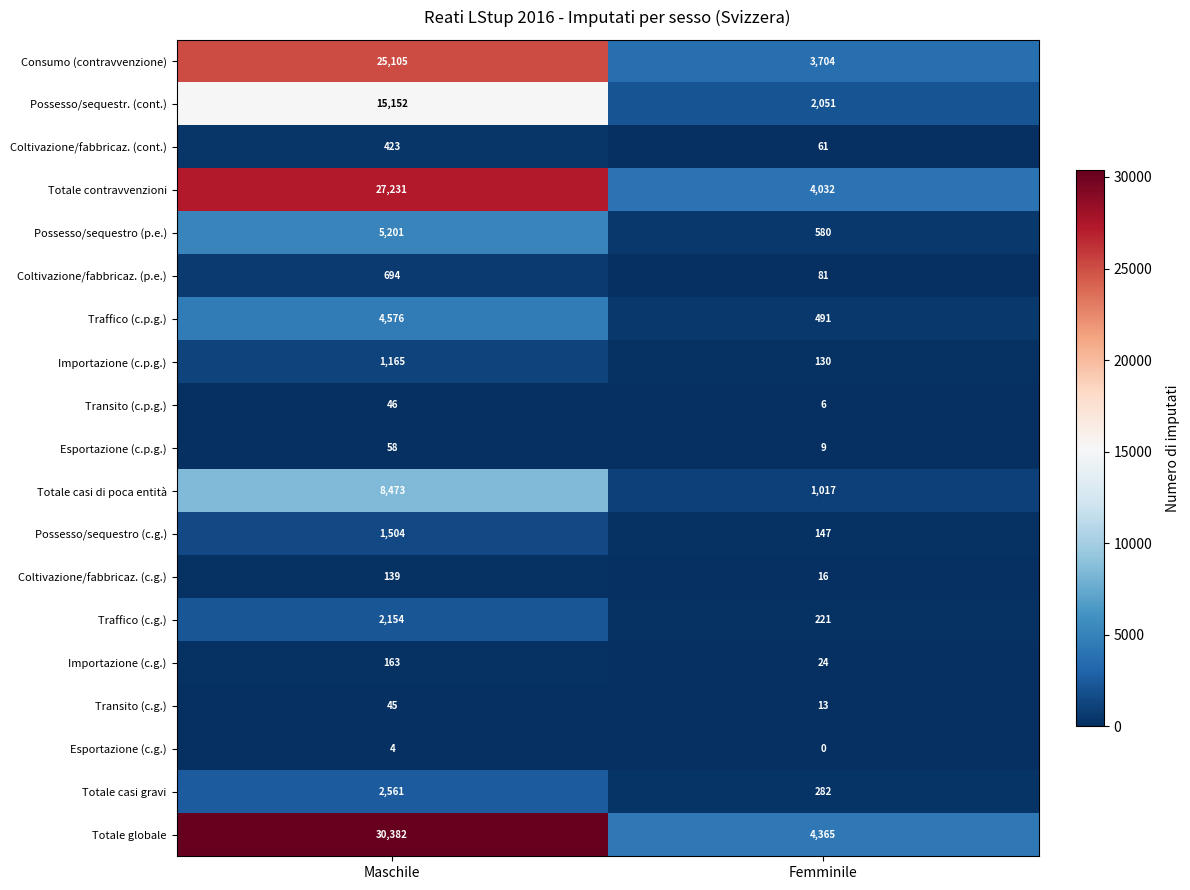

Which series has the largest total across all categories?

Totale globale